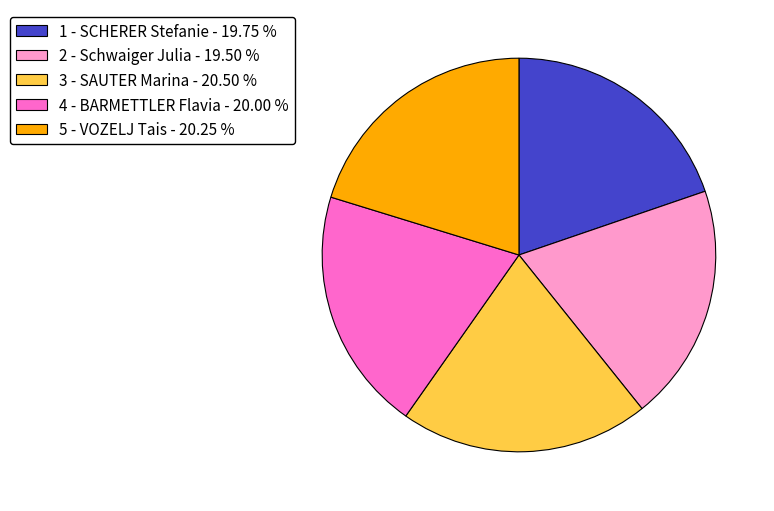

Is the sum of 2 - Schwaiger Julia - 19.50 % and 3 - SAUTER Marina - 20.50 % greater than half?

No